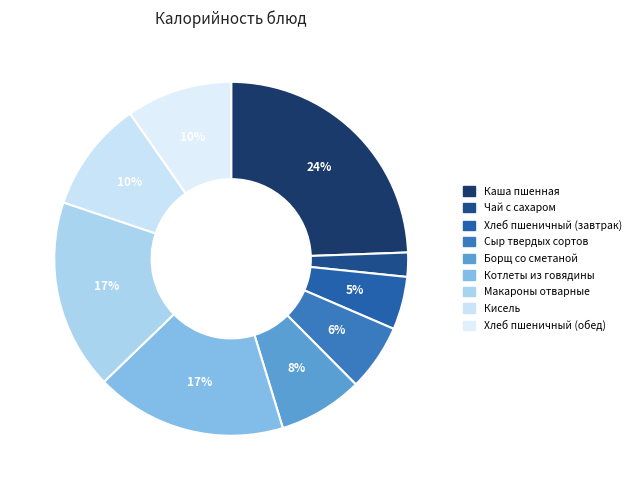

Is Борщ со сметаной the majority of the pie?

No